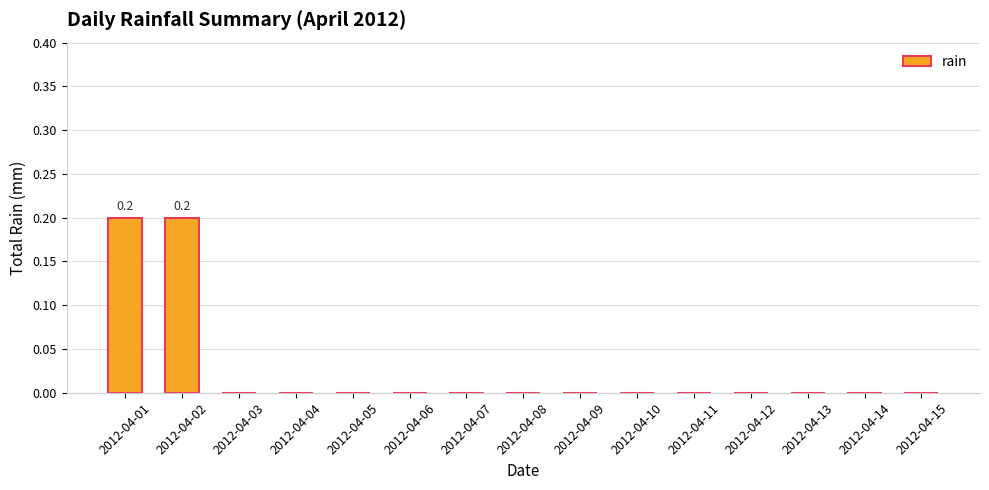

The chart shows a value of -0.1 at 2012-04-07. True or false?

False